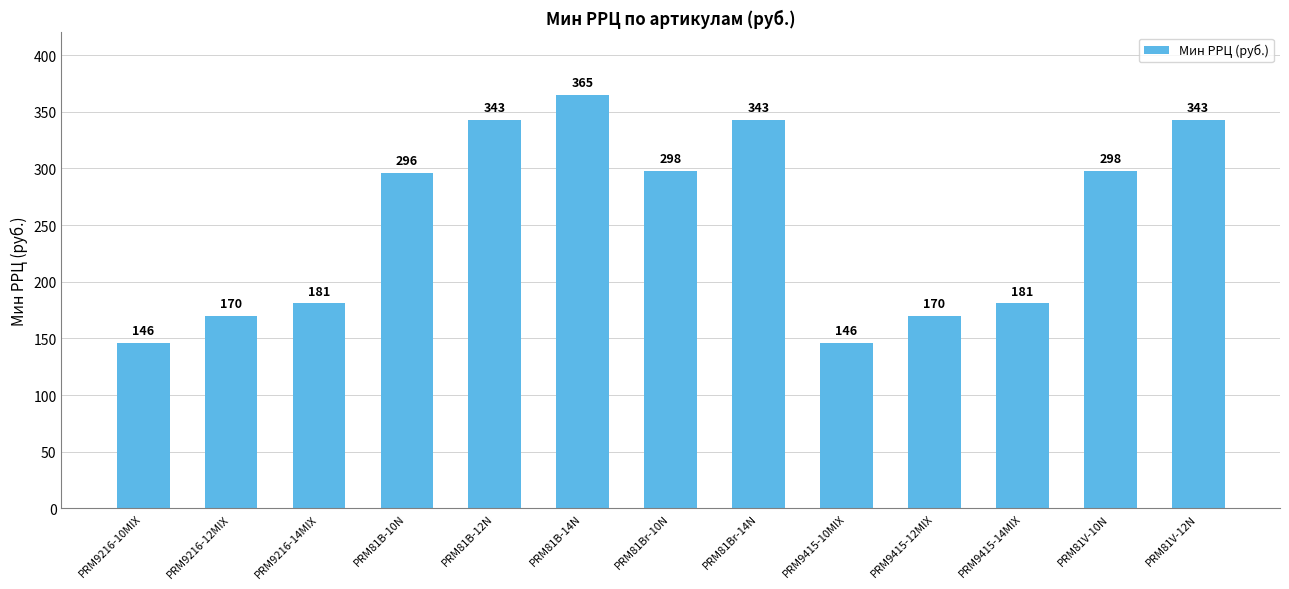

Does the chart contain stacked bars?

No